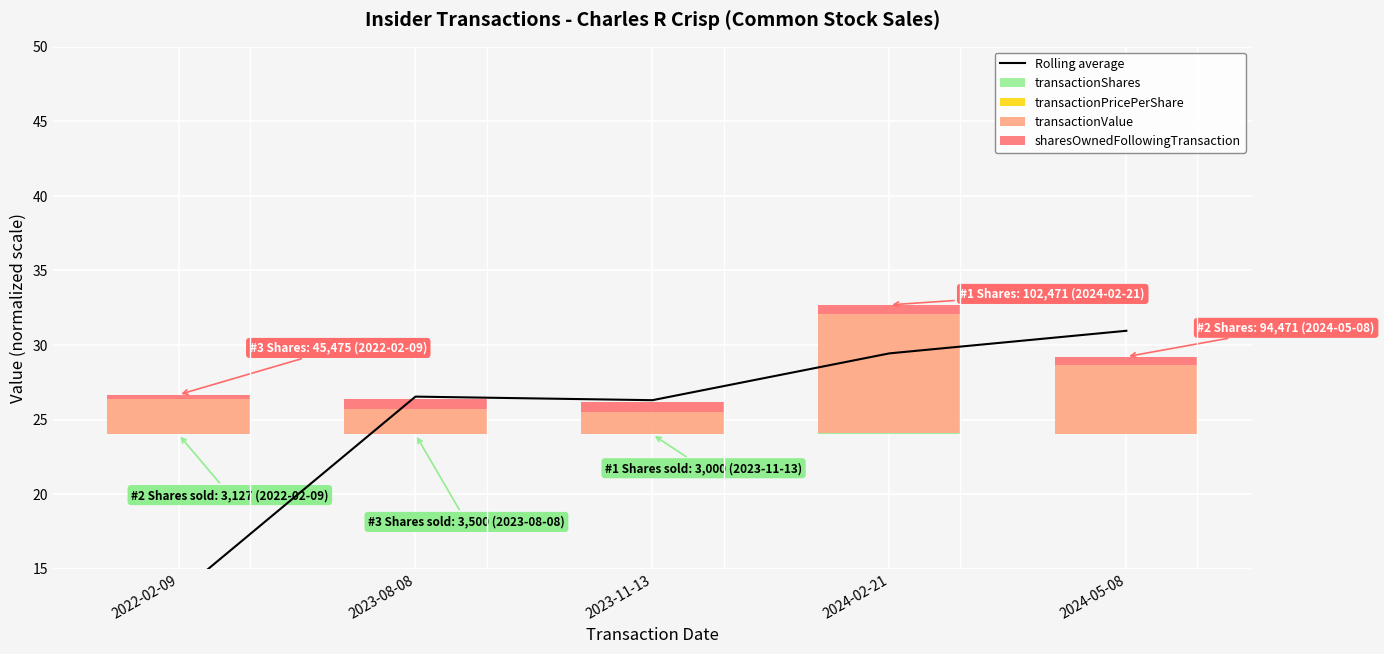

What is the spread (max minus min) of values at 2023-08-08?

26.5